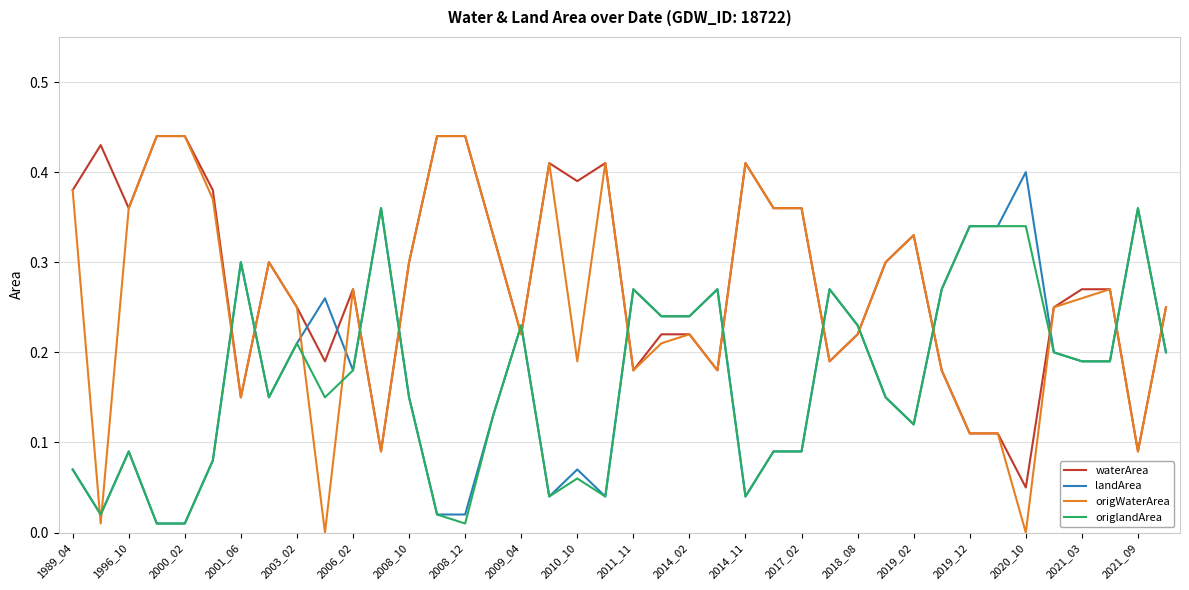

True or false: waterArea and landArea cross at least once.

True